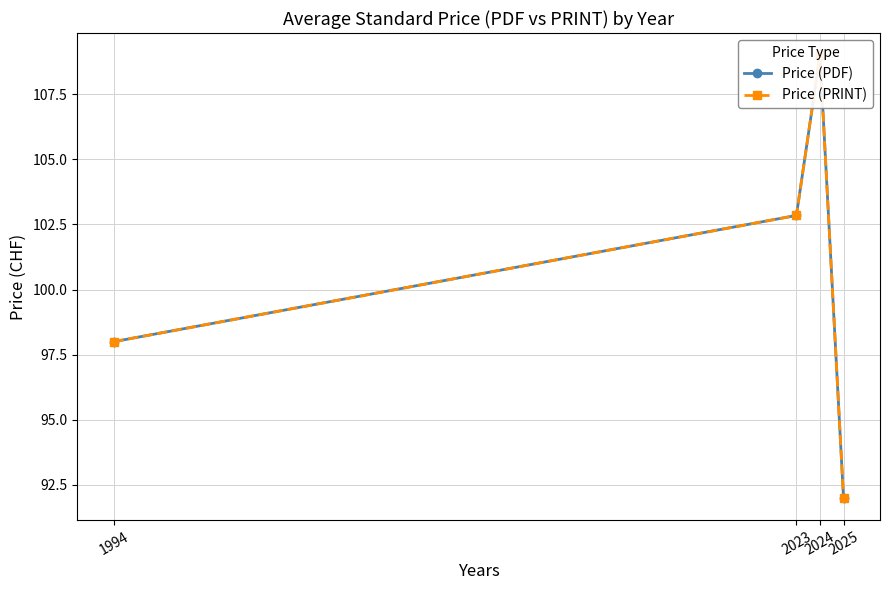

Between 2023 and 2024, which series saw the biggest shift?

Price (PDF)